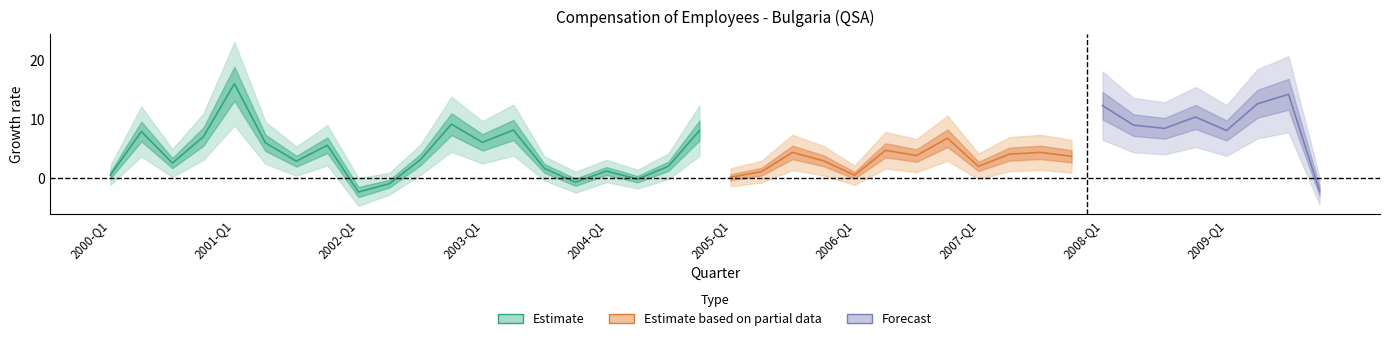

At which label does the data first exceed 4?

2000-Q2